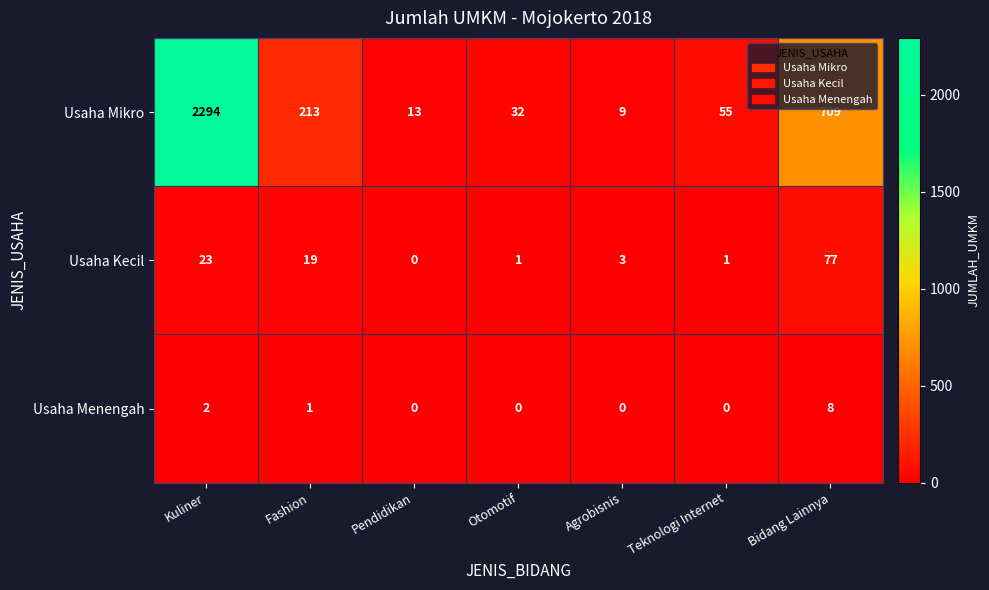

What is the total value across all series at Pendidikan?

13